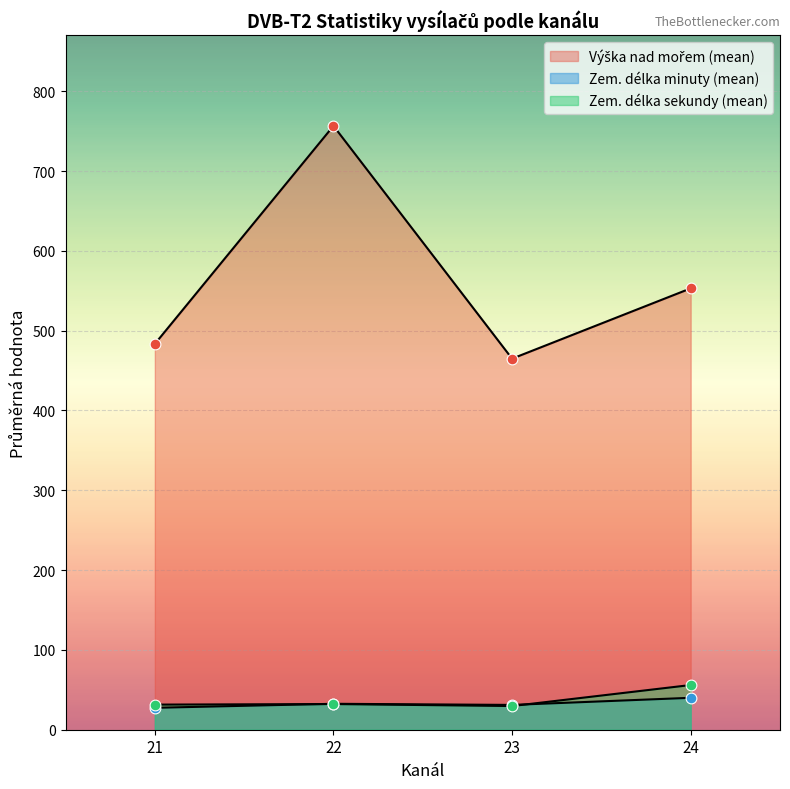

What are all the series names shown in the legend?

Výška nad mořem, Zem. délka minuty, Zem. délka sekundy